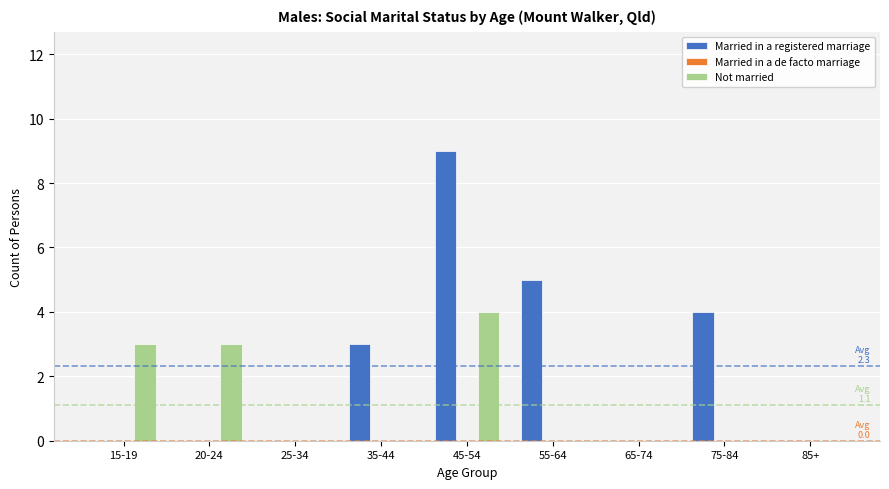

What is the maximum value shown in the chart?

9